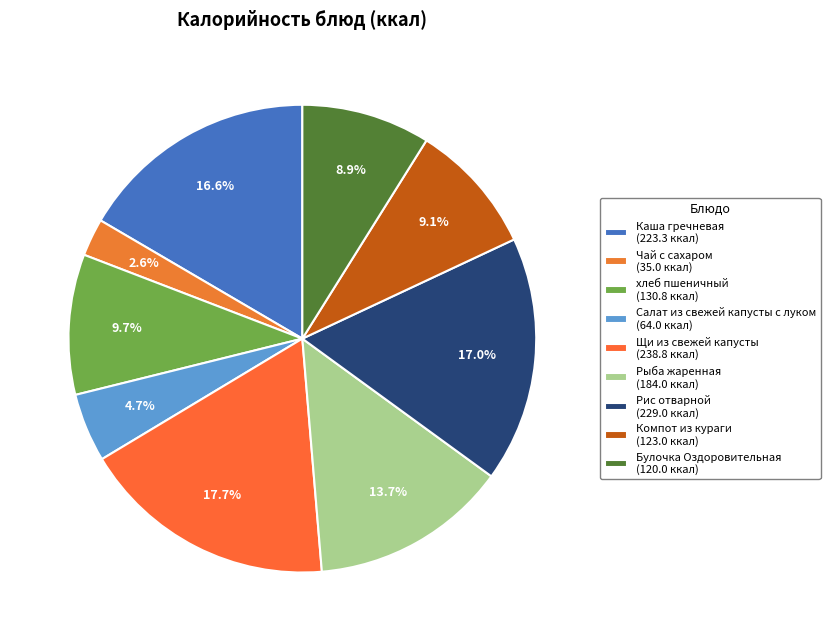

Which has a higher value, Салат из свежей капусты с луком or Рис отварной?

Рис отварной